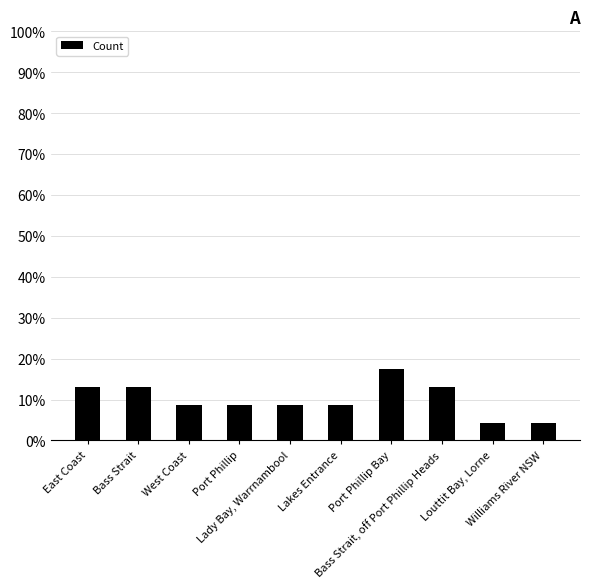

What is the sum of the values at Bass Strait and Williams River NSW?

17.4